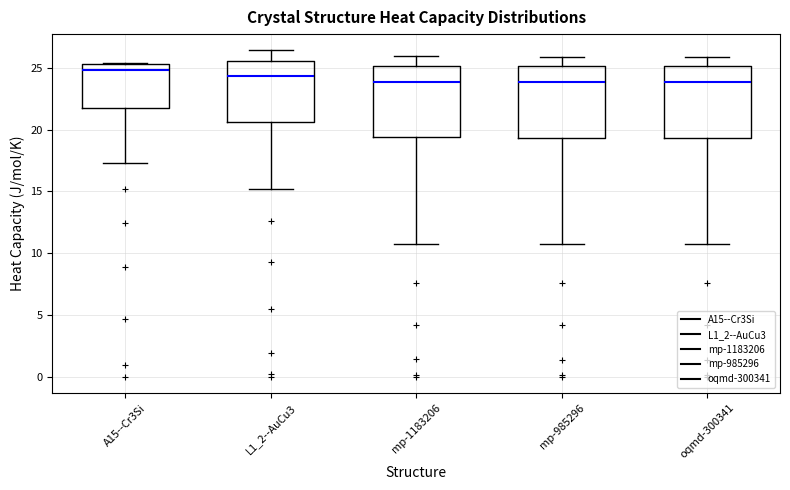

Reading left to right, read every box against the y-axis: the position of its median line, the range the box covers, and the ends of its whiskers. The values are not printed on the chart, so give them approximately, as read against the axis.

A15--Cr3Si: median 25.0, box 21.5 to 25.5, whiskers 17.5 to 25.5
L1_2--AuCu3: median 24.5, box 20.5 to 25.5, whiskers 15.0 to 26.5
mp-1183206: median 24.0, box 19.5 to 25.0, whiskers 11.0 to 26.0
mp-985296: median 24.0, box 19.5 to 25.0, whiskers 10.5 to 26.0
oqmd-300341: median 24.0, box 19.5 to 25.0, whiskers 10.5 to 26.0